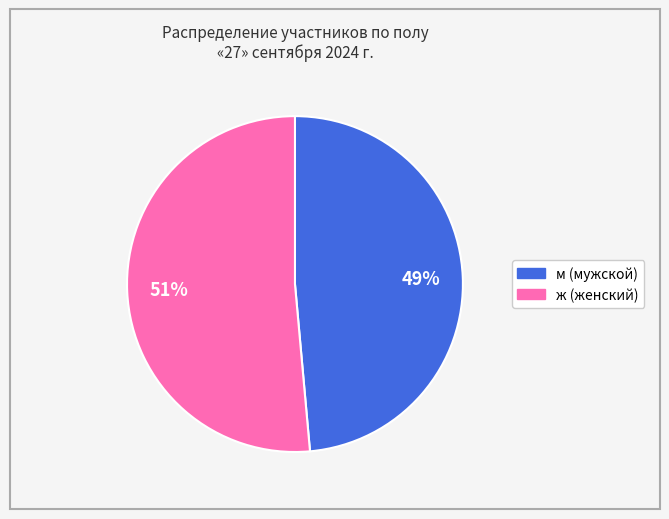

What percentage is the м slice, to the nearest percent?

49%